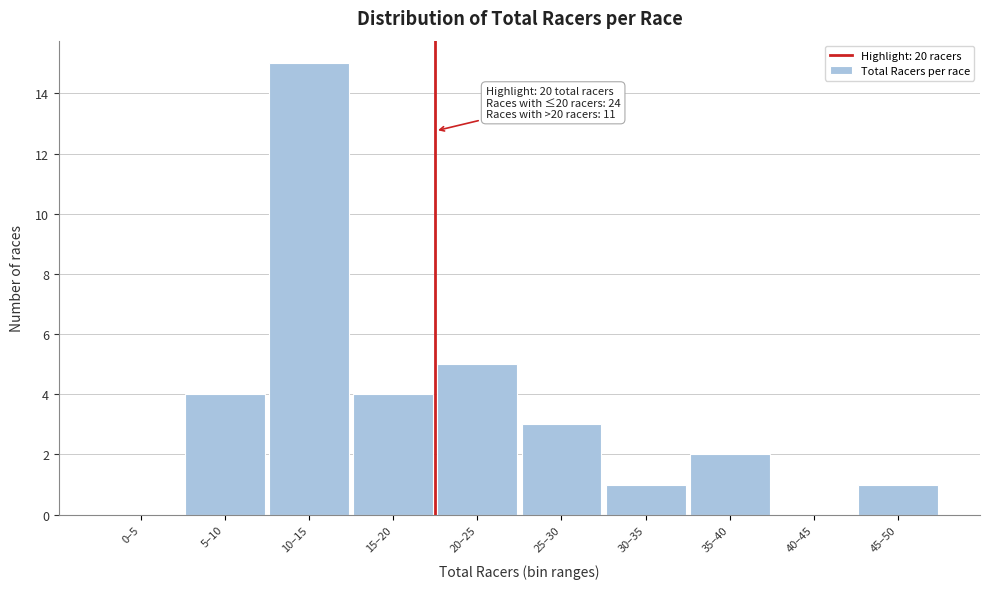

Reading right to left, list all the values displayed in this chart.

45–50=1	40–45=0	35–40=2	30–35=1	25–30=3	20–25=5	15–20=4	10–15=15	5–10=4	0–5=0